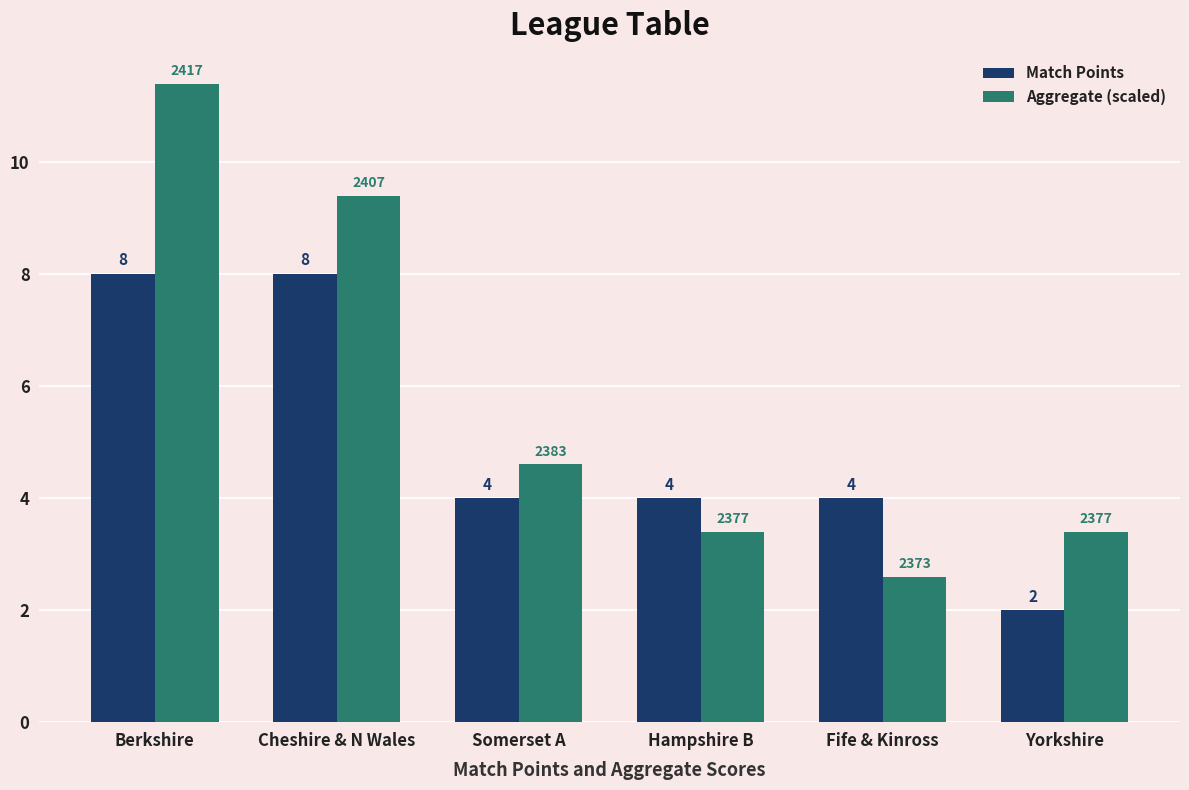

At which category does the chart reach its minimum across all series?

Yorkshire